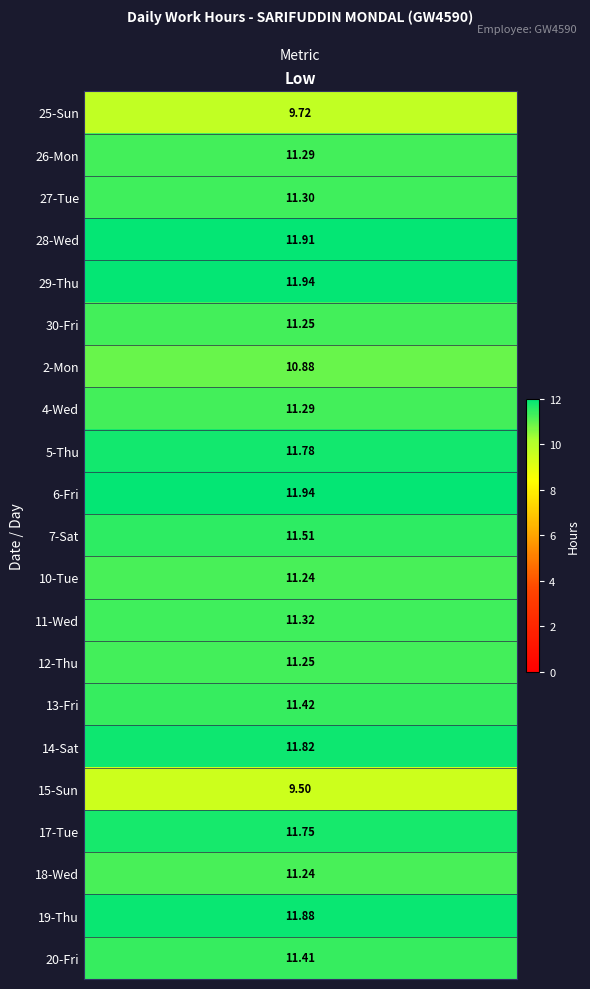

Is it true that 26_Mon equals 15.5 at 0?

False